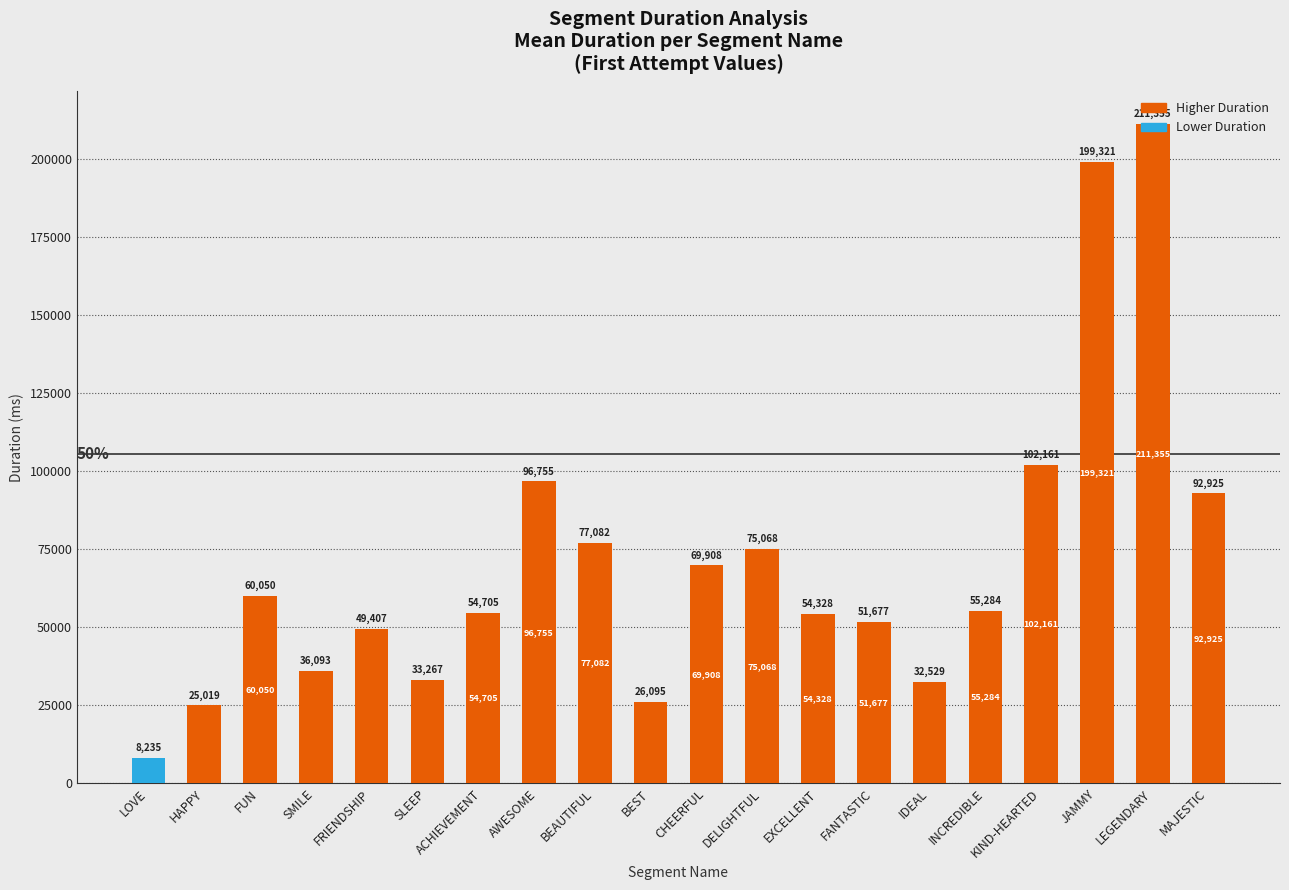

What is the change in value from HAPPY to JAMMY?

+174302